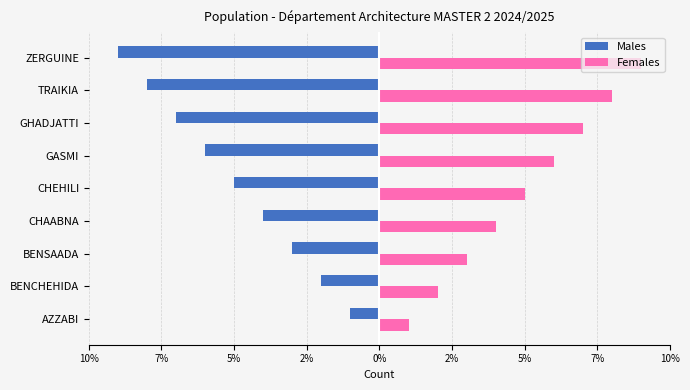

What are all the series names shown in the legend?

Males, Females